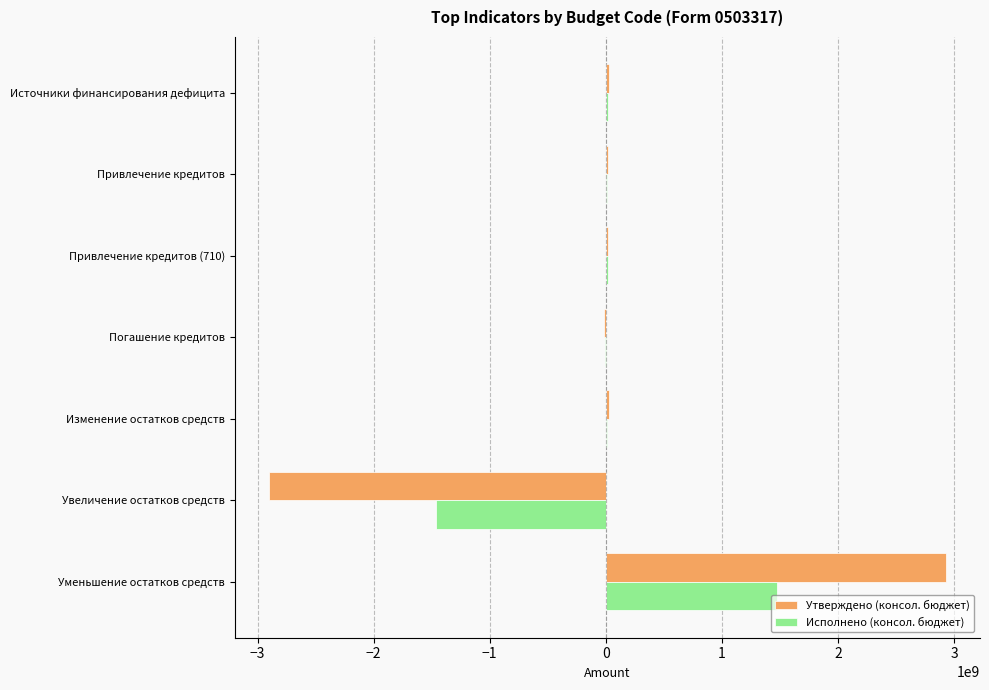

Between Привлечение кредитов and Увеличение остатков средств, which series saw the biggest shift?

Утверждено (консол. бюджет)